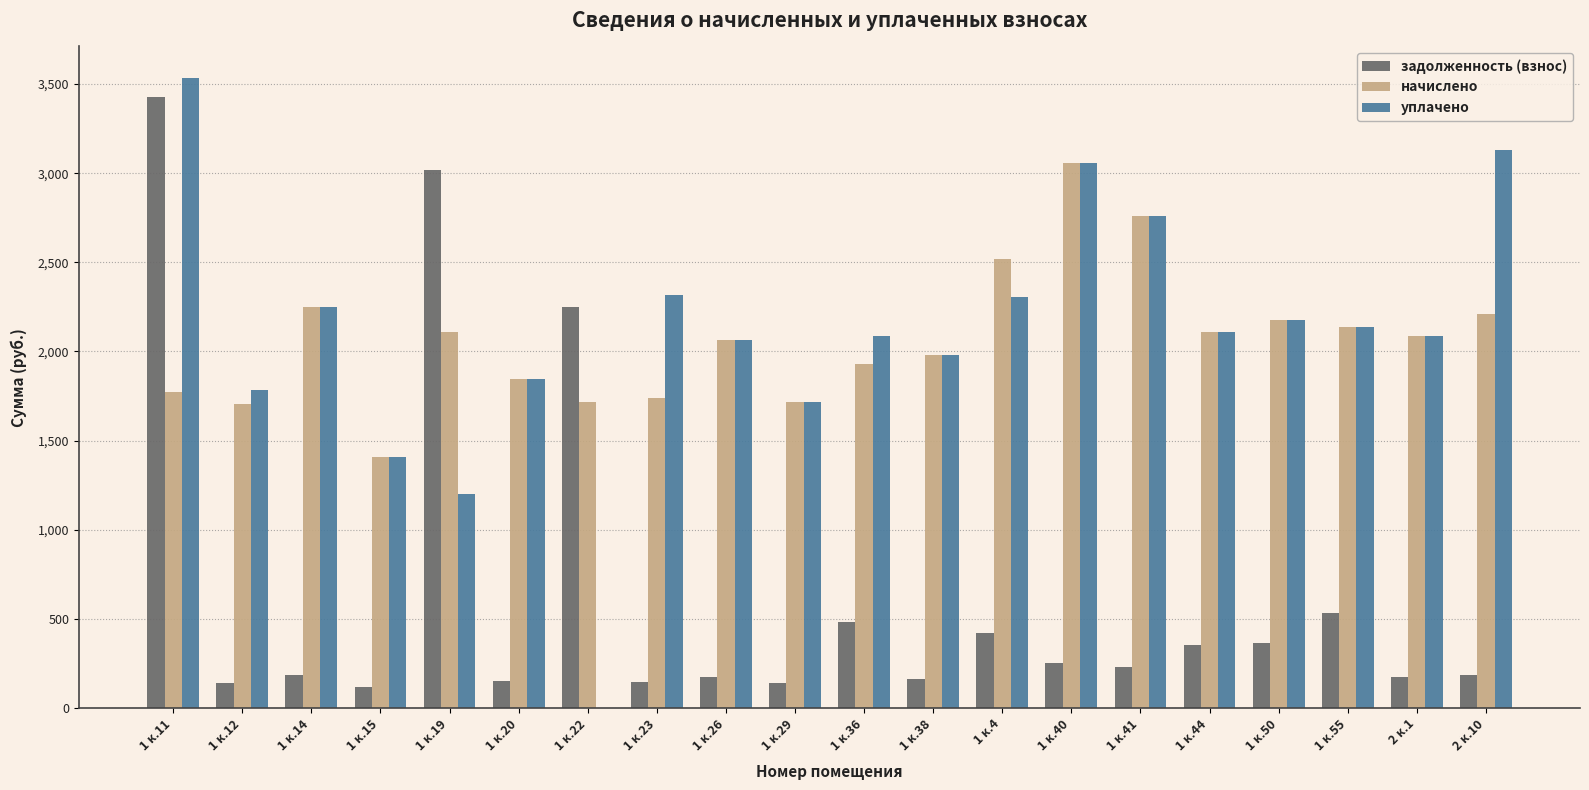

The value of уплачено at 1 к.4 is 1531.0. True or false?

False